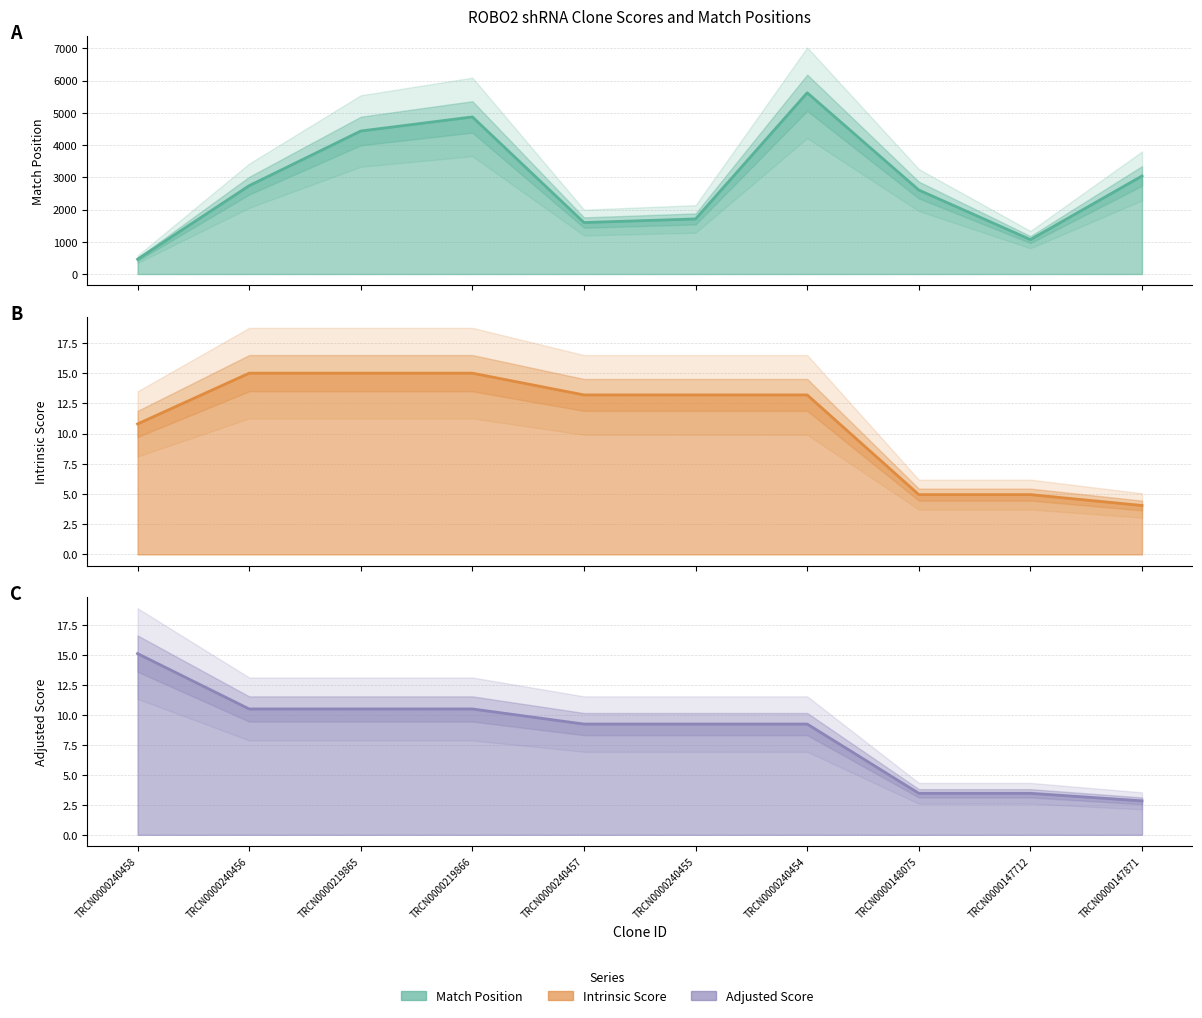

What is the label of the 7th point from the right?

TRCN0000219866